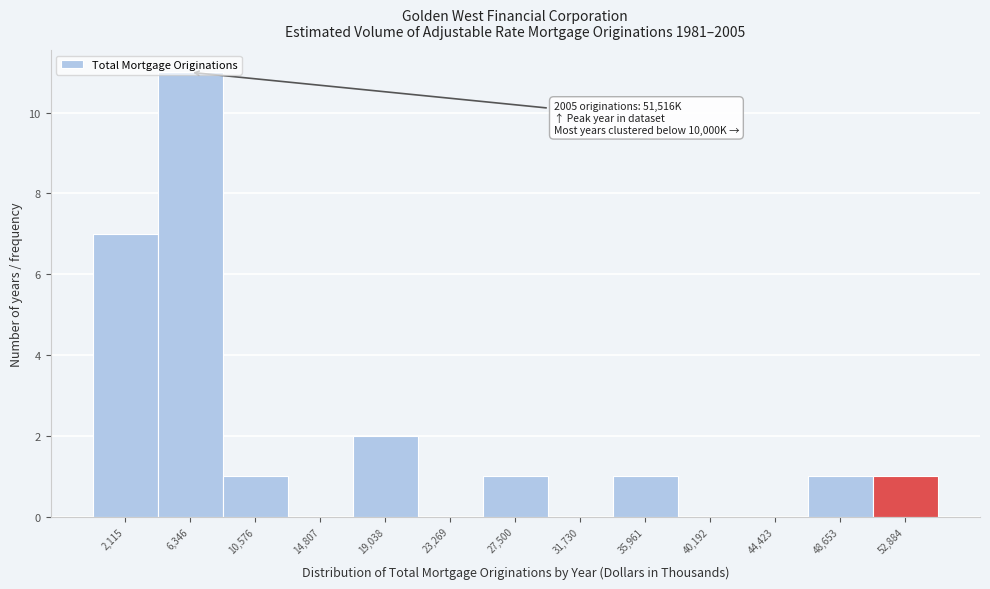

Which range on the x-axis has the tallest bar?

4000 to 8500